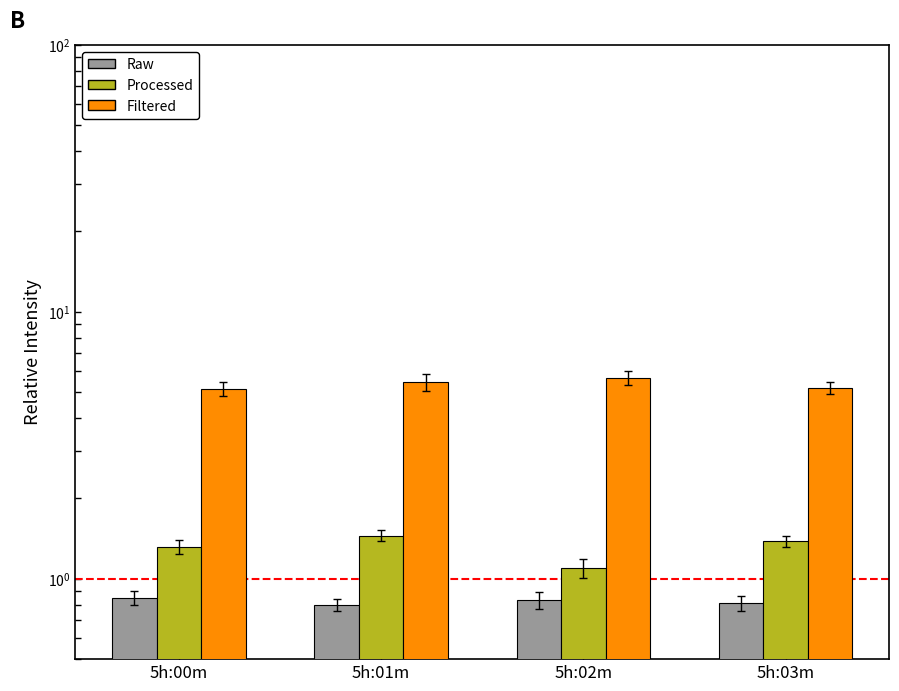

What is the difference between the second highest and second lowest values in the Processed (minute 1) series?

0.1